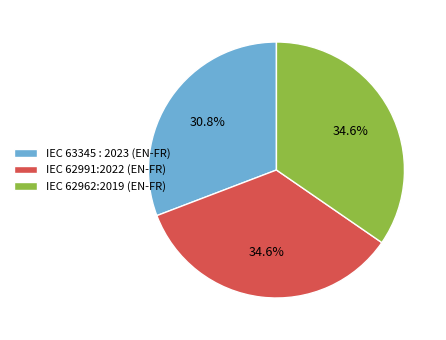

How many segments does this pie chart have?

3